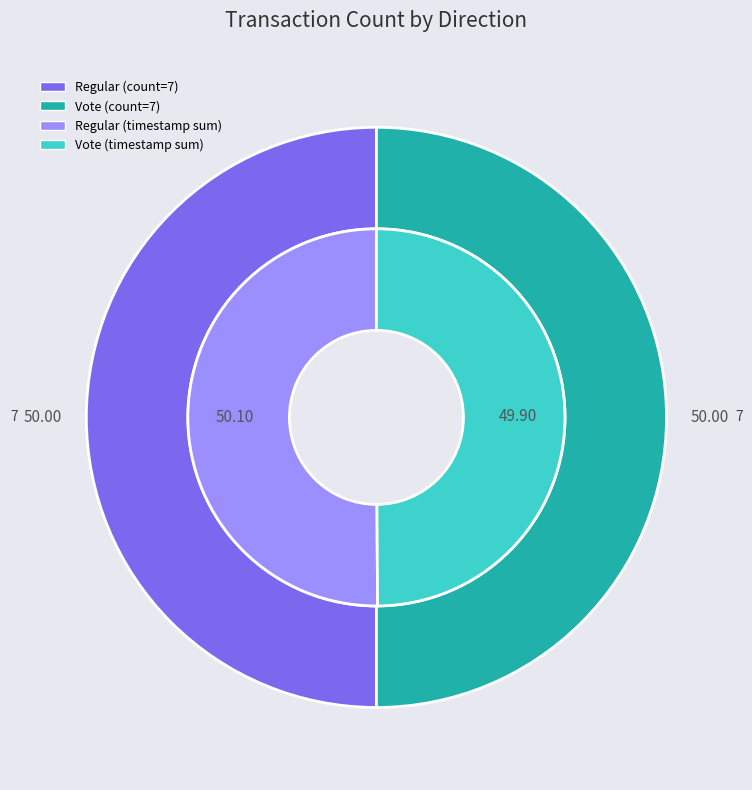

True or false: 6 accounts for 1% of the total.

False